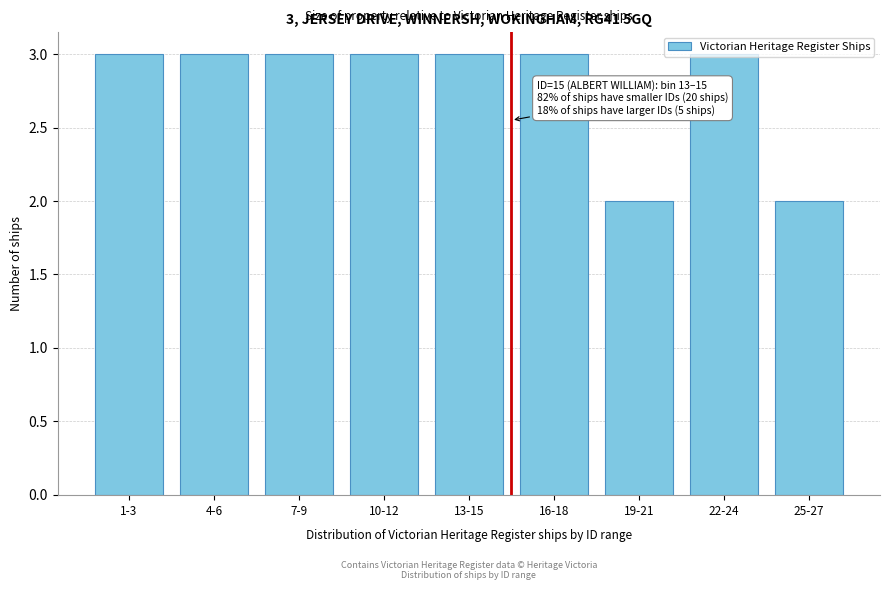

Approximately how many times larger is the value at 10-12 compared to 7-9?

1.0